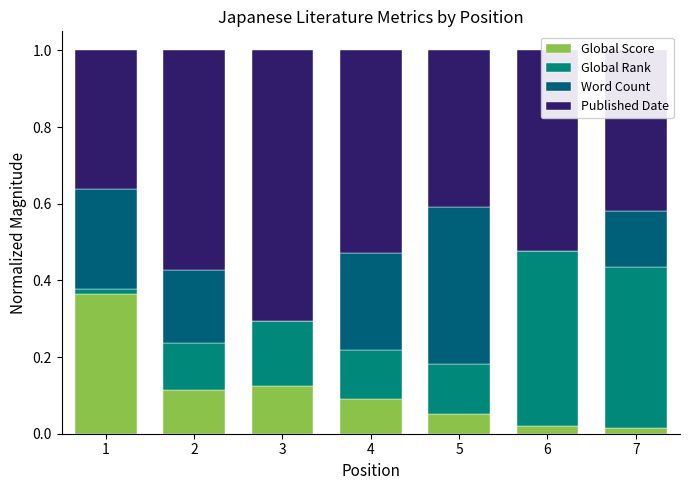

What is the total value across all series at 5?

1.0